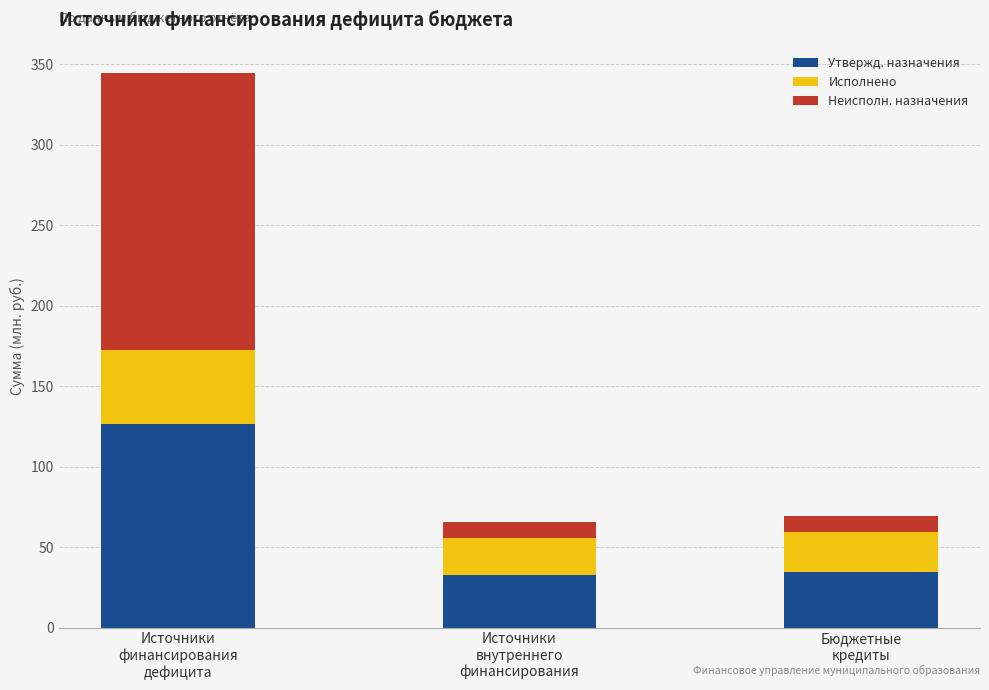

What is the highest value of the Утвержд. назначения series?

126.4